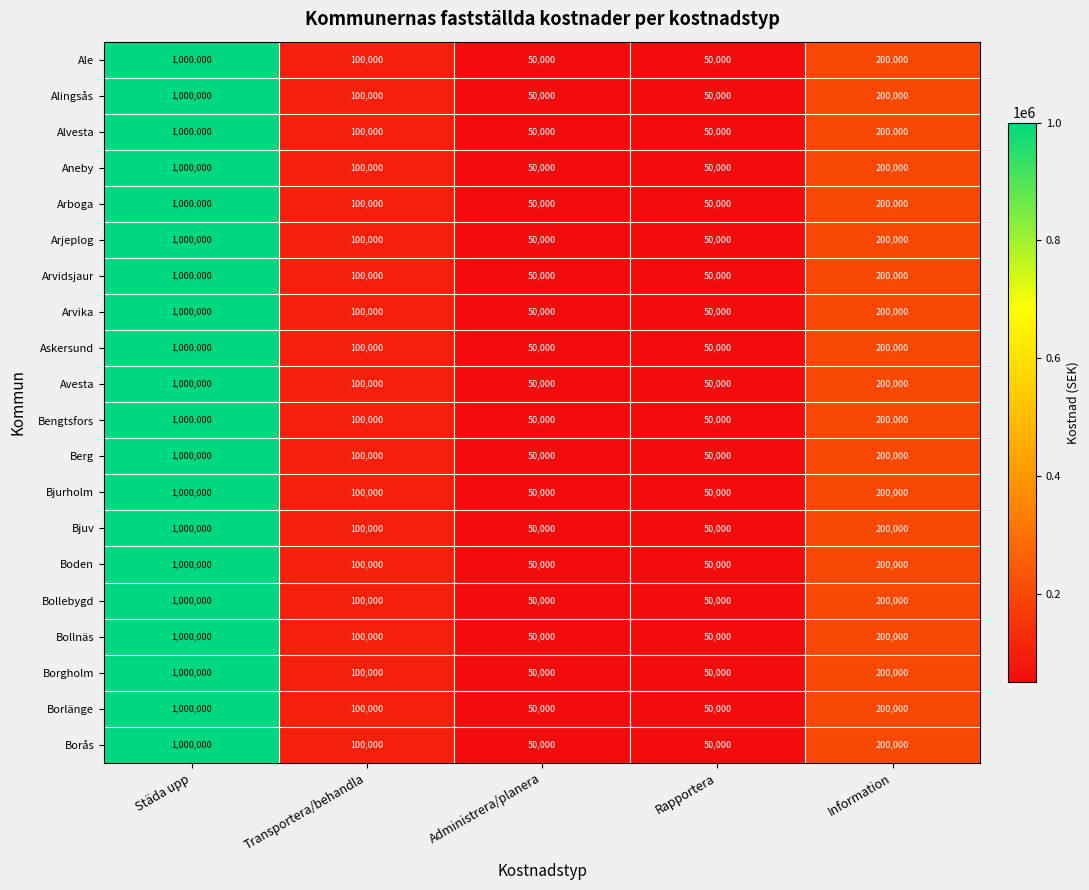

How many data points does each series have?

5